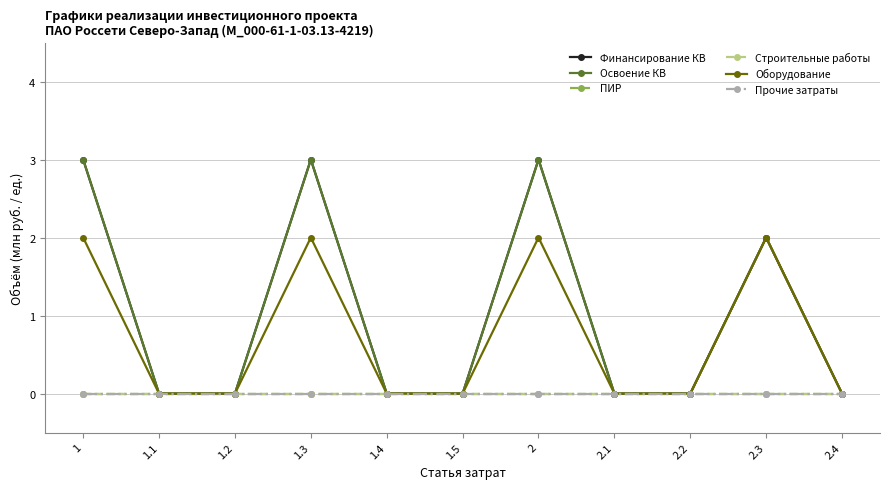

Which category has the highest value in the Освоение КВ series?

1